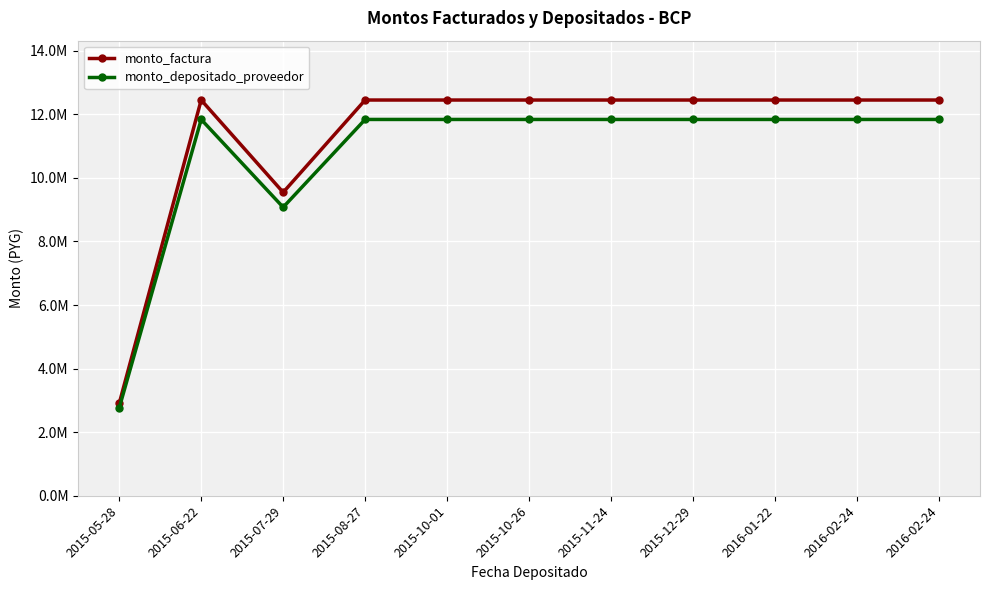

True or false: monto_factura and monto_depositado_proveedor intersect in this chart.

False